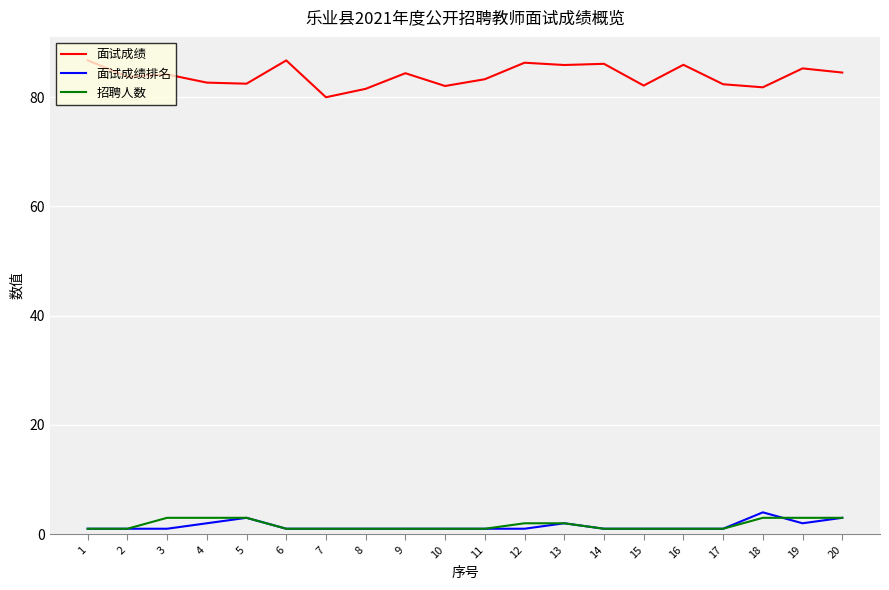

What is the difference between the maximum and second lowest values in the 面试成绩 series?

5.2